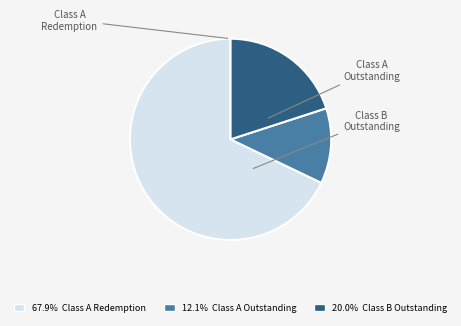

Does any single category account for the majority?

Yes